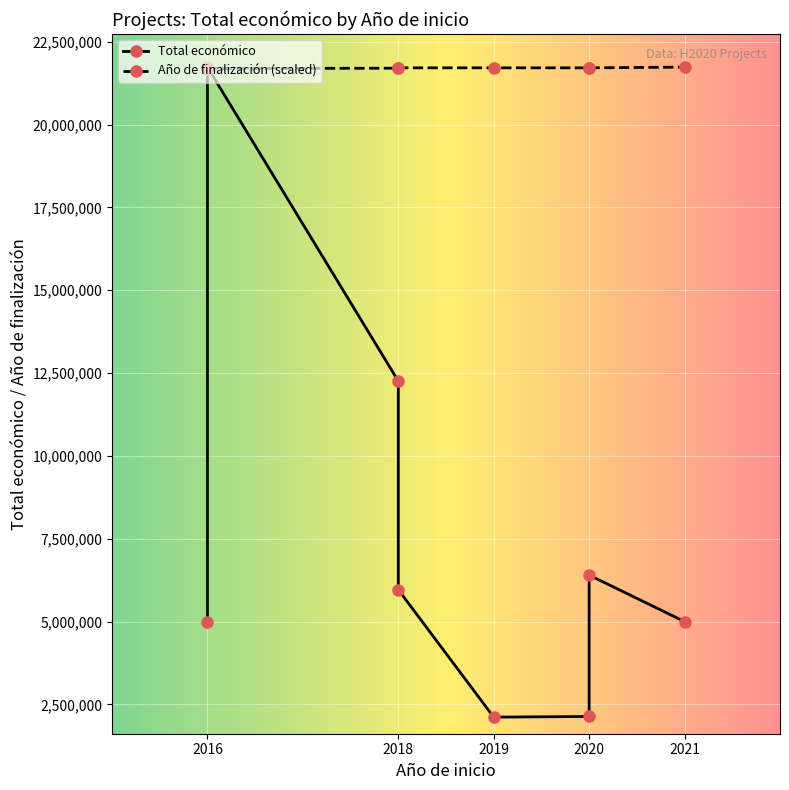

True or false: Total económico and Año de finalización intersect in this chart.

False